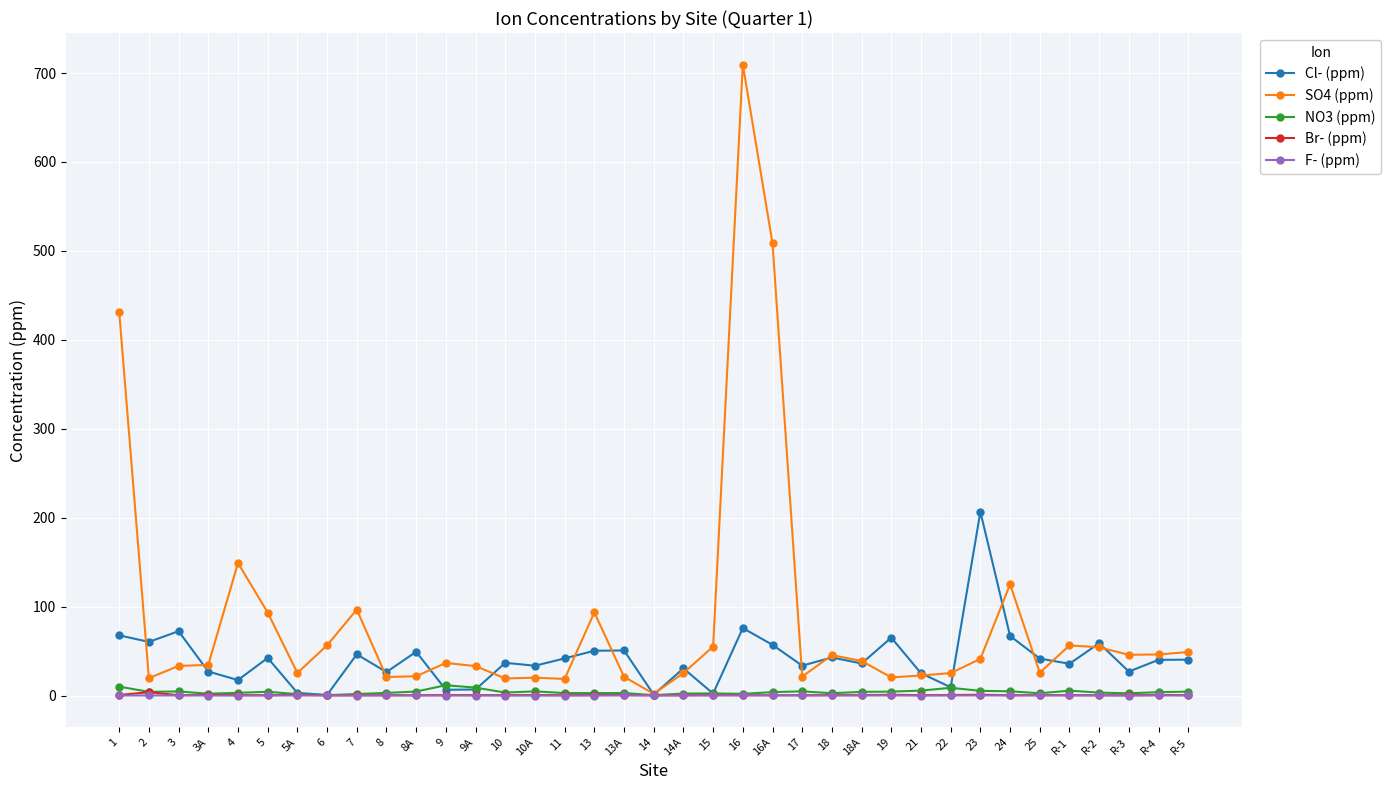

What is the label of the 25th point from the left?

18